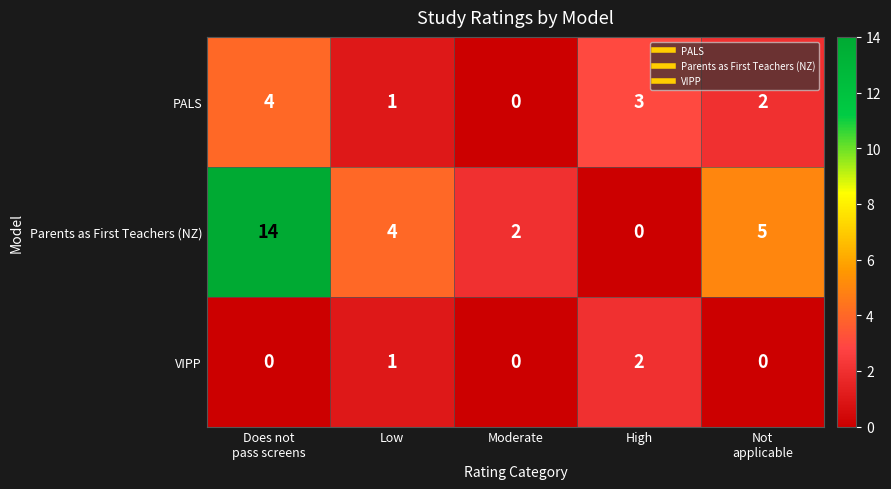

The Parents as First Teachers (NZ) series shows 9 at High. True or false?

False